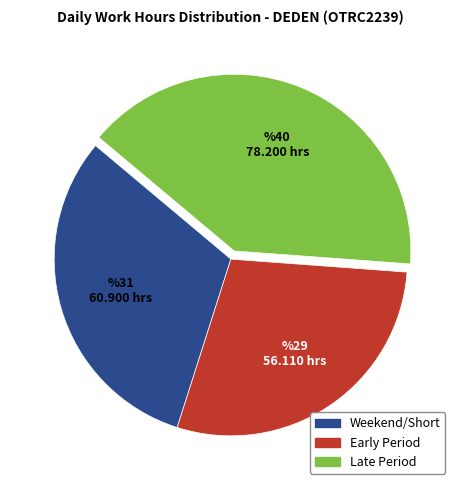

Is there any slice that represents more than half of the pie?

No